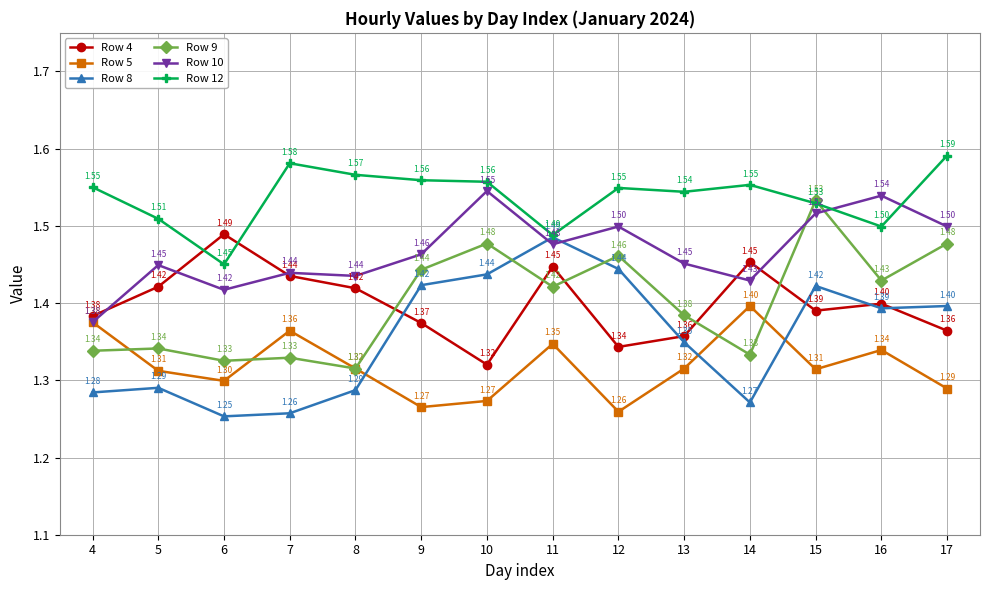

What is the value of the Row 8 point at the 10th from the left?

1.3